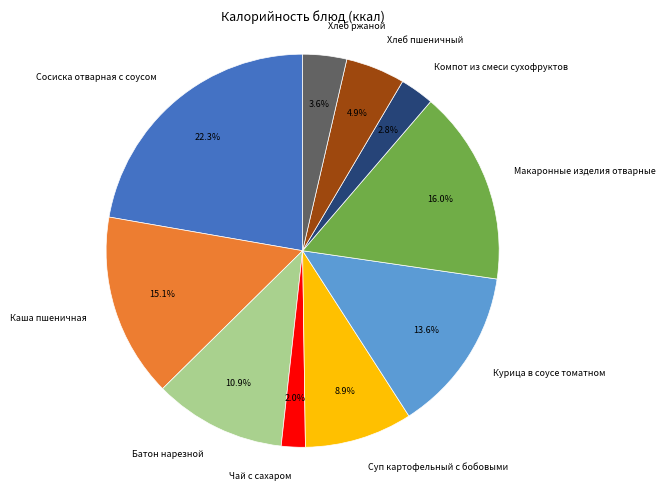

Rank the categories by value from lowest to highest.

Чай с сахаром, Компот из смеси сухофруктов, Хлеб ржаной, Хлеб пшеничный, Суп картофельный с бобовыми, Батон нарезной, Курица в соусе томатном, Каша пшеничная, Макаронные изделия отварные, Сосиска отварная с соусом